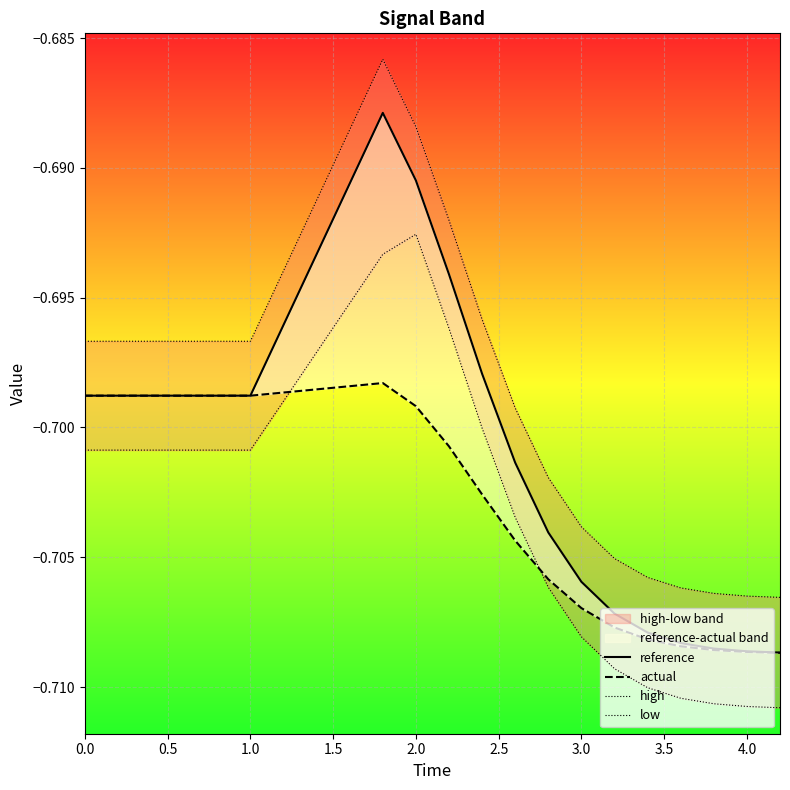

How many lines are shown in the chart?

4